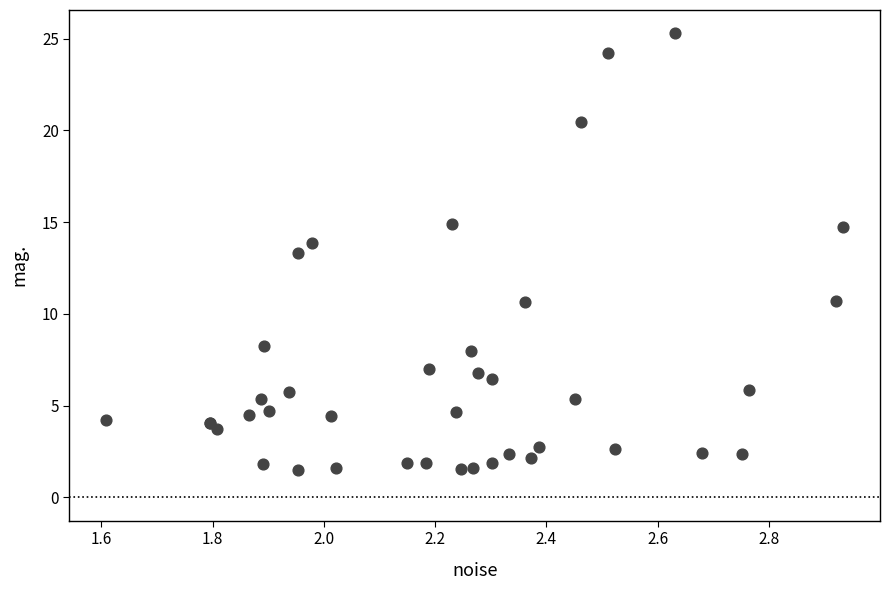

What Y value in the scatter plot is closest to 13?

13.3